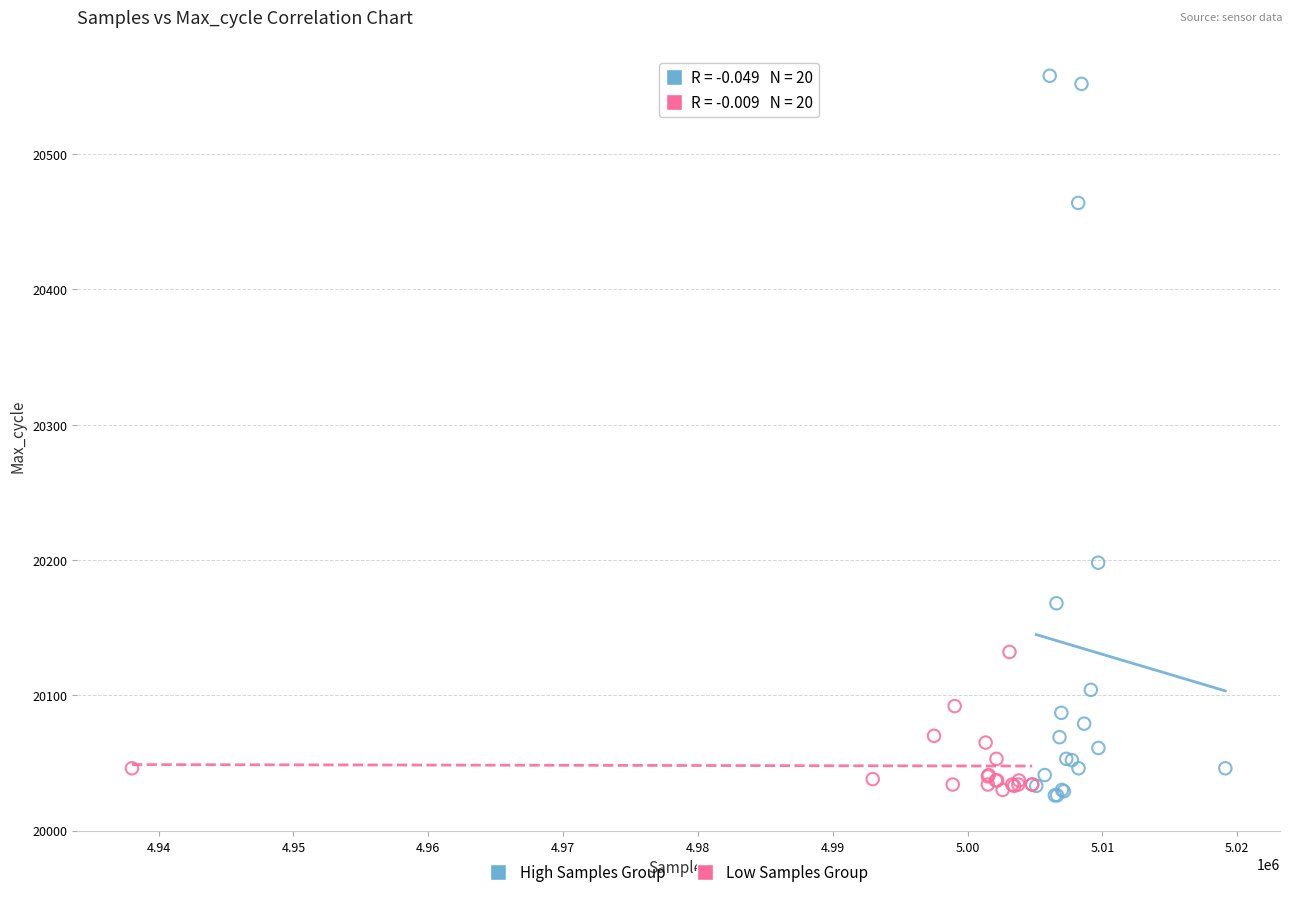

Which series contains the highest Y value?

High Samples Group